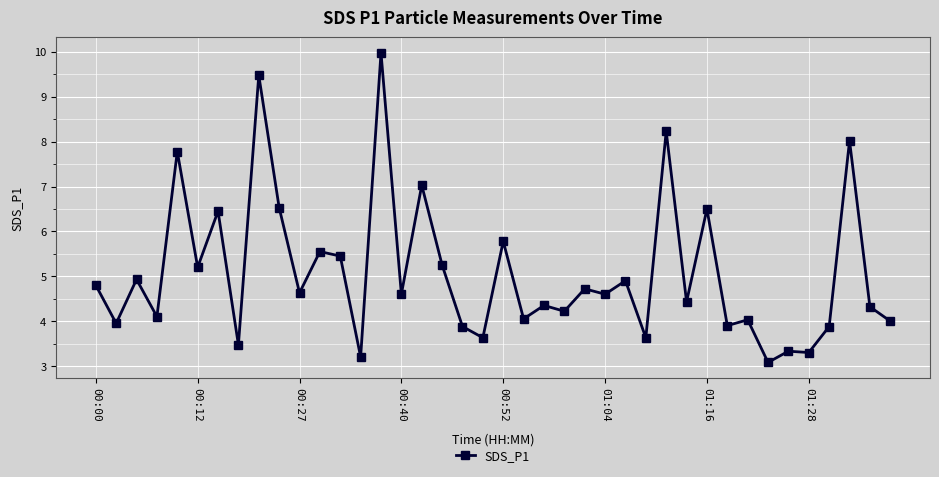

What is the average value?

5.1